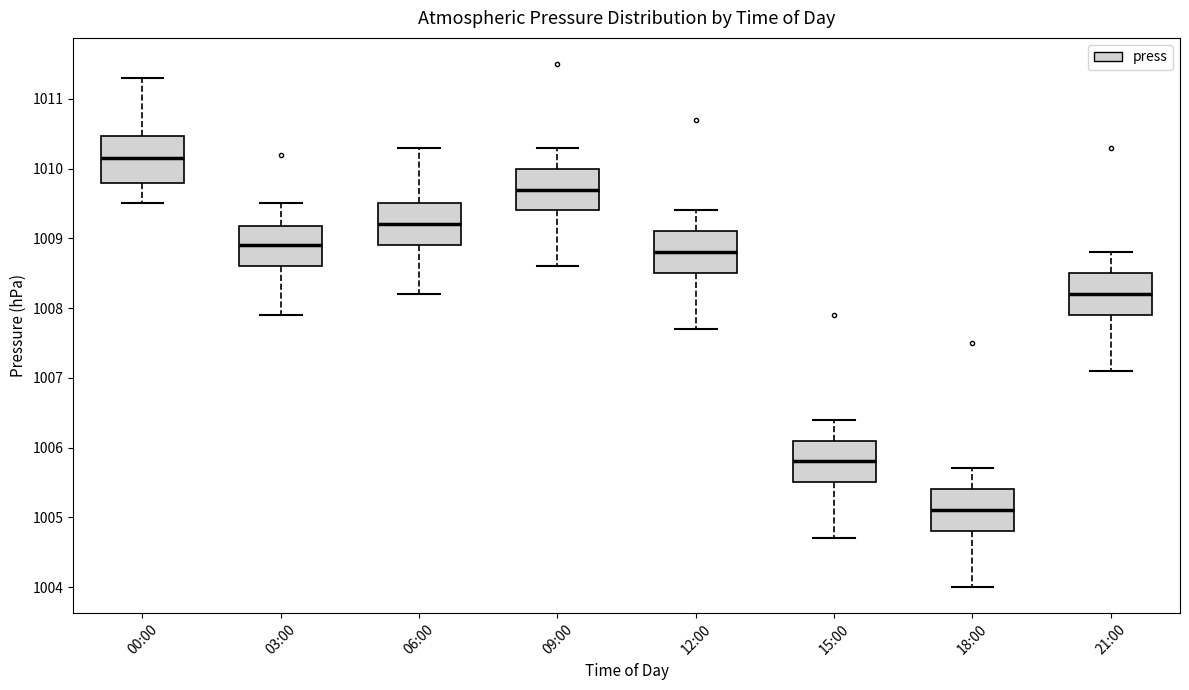

Reading left to right, read every box against the y-axis: the position of its median line, the range the box covers, and the ends of its whiskers. The values are not printed on the chart, so give them approximately, as read against the axis.

00:00: median 1010.2, box 1009.8 to 1010.5, whiskers 1009.5 to 1011.3
03:00: median 1008.9, box 1008.6 to 1009.2, whiskers 1007.9 to 1009.5
06:00: median 1009.2, box 1008.9 to 1009.5, whiskers 1008.2 to 1010.3
09:00: median 1009.7, box 1009.4 to 1010.0, whiskers 1008.6 to 1010.3
12:00: median 1008.8, box 1008.5 to 1009.1, whiskers 1007.7 to 1009.4
15:00: median 1005.8, box 1005.5 to 1006.1, whiskers 1004.7 to 1006.4
18:00: median 1005.1, box 1004.8 to 1005.4, whiskers 1004.0 to 1005.7
21:00: median 1008.2, box 1007.9 to 1008.5, whiskers 1007.1 to 1008.8